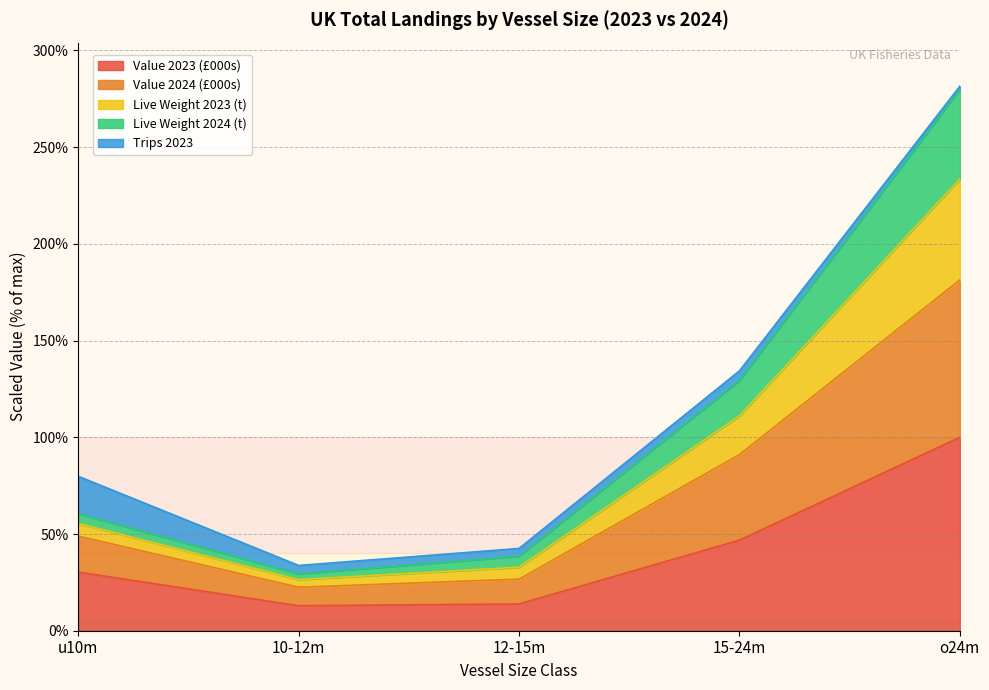

At which category is the sum across all series the highest?

o24m